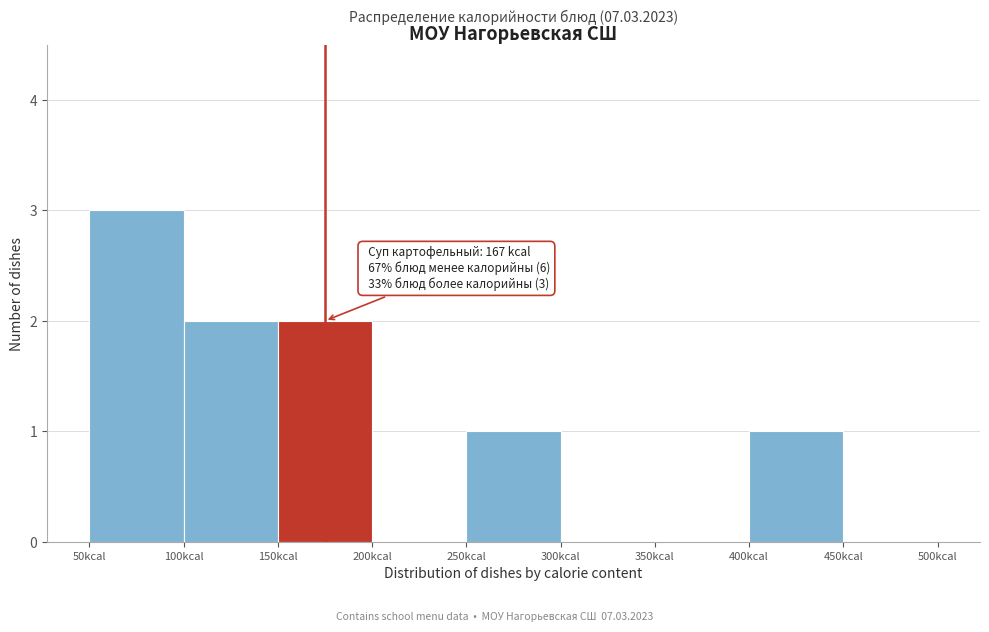

Which range on the x-axis has the tallest bar?

50 to 100